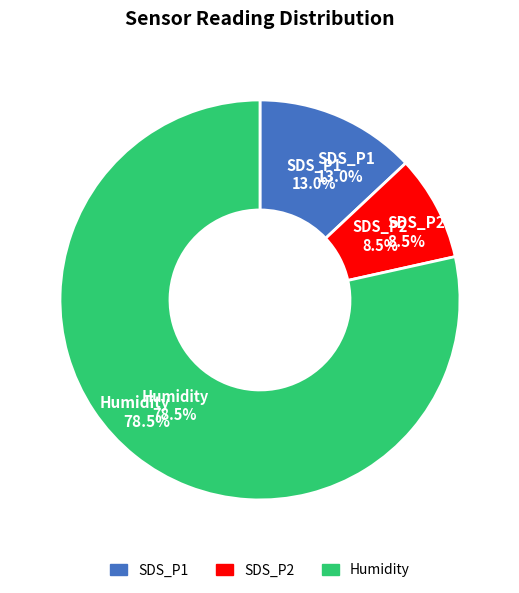

Combined, do 29 and 29 account for over 50%?

No